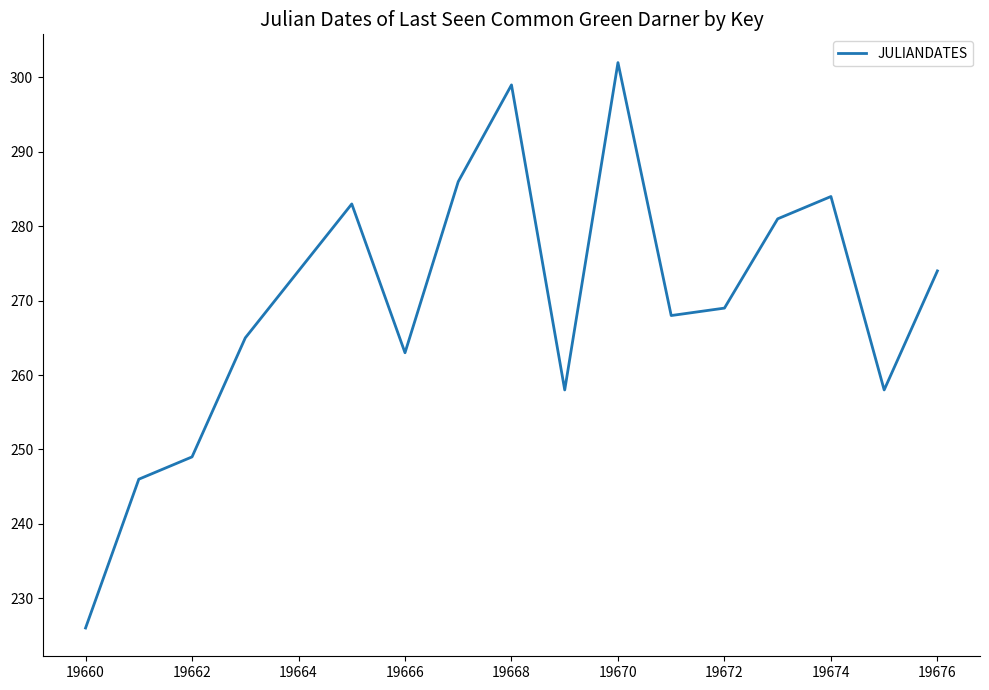

What is the difference between the maximum and minimum values?

76